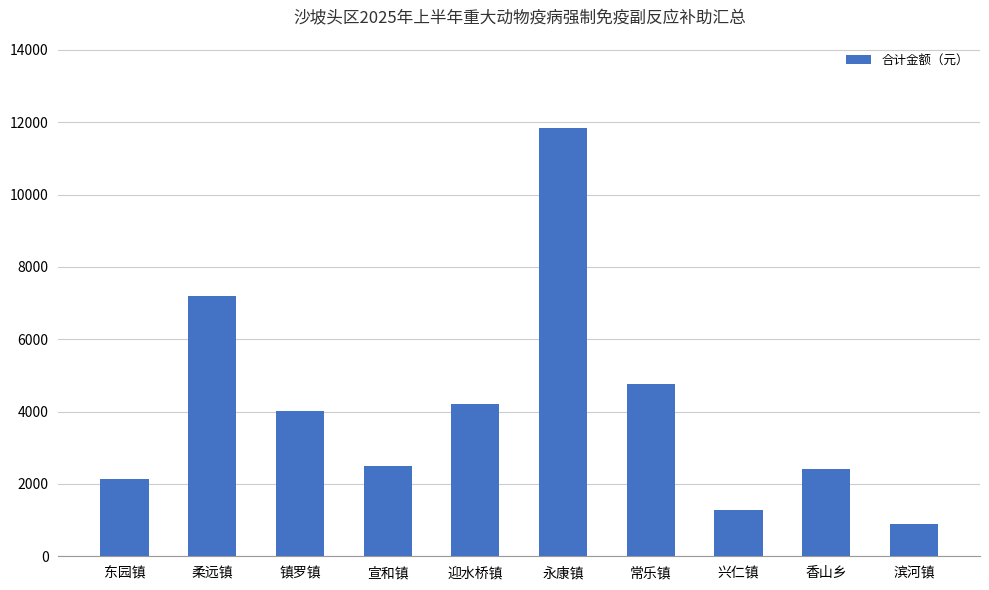

At which label is the value closest to 6365?

柔远镇